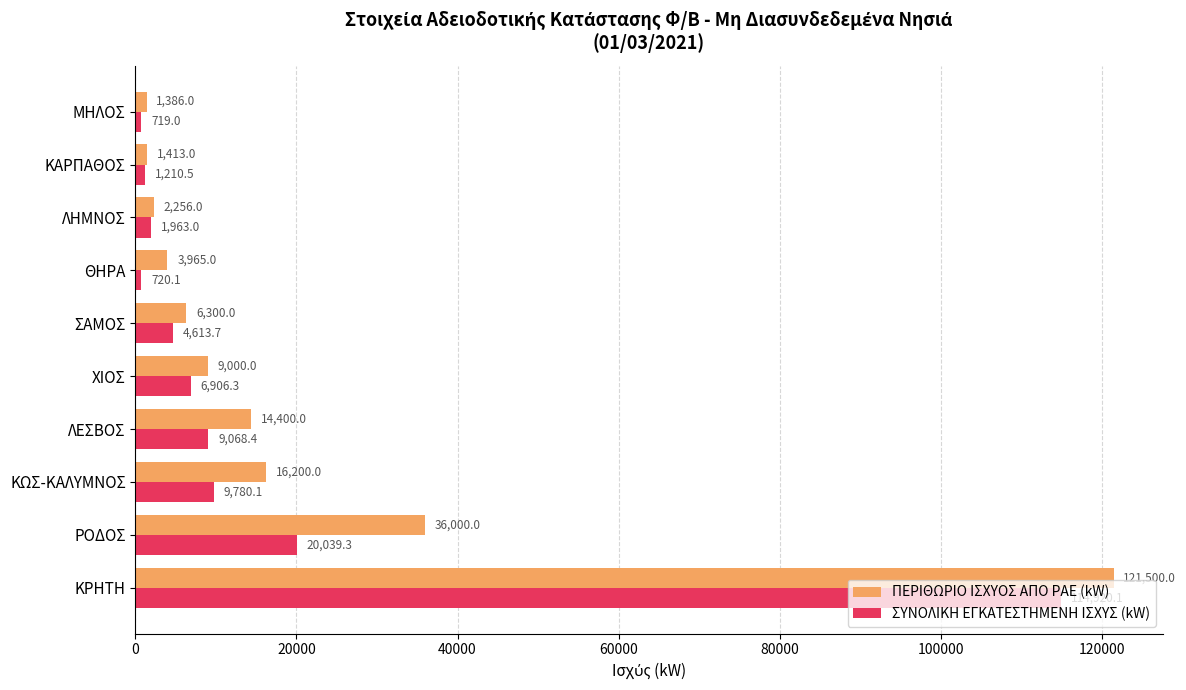

What is the difference between the ΠΕΡΙΘΩΡΙΟ ΙΣΧΥΟΣ ΑΠΟ ΡΑΕ (kW) values at ΡΟΔΟΣ and ΛΗΜΝΟΣ?

33744.0